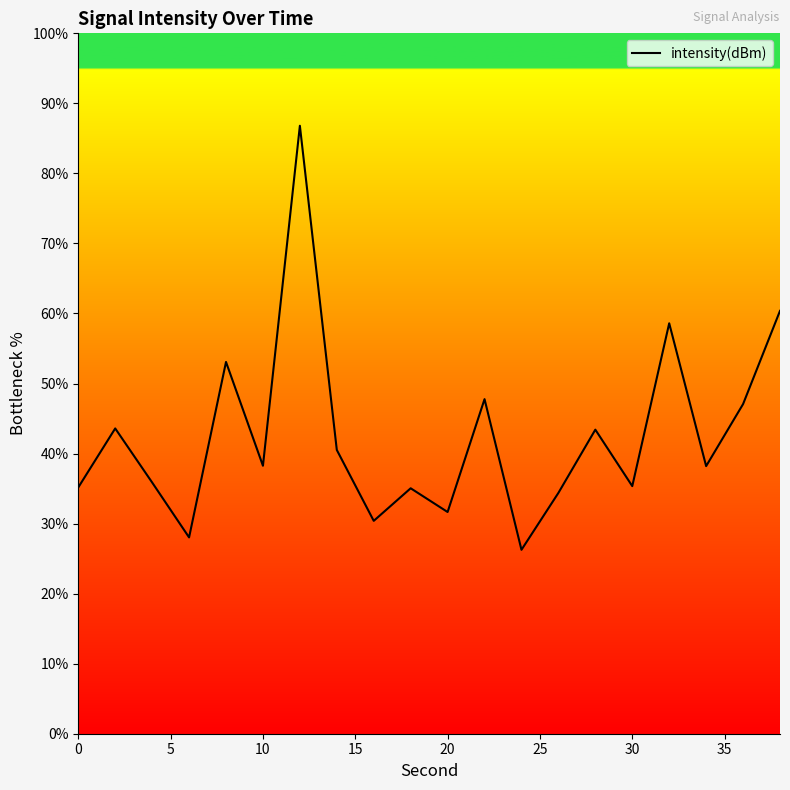

What is the greatest value displayed?

86.8